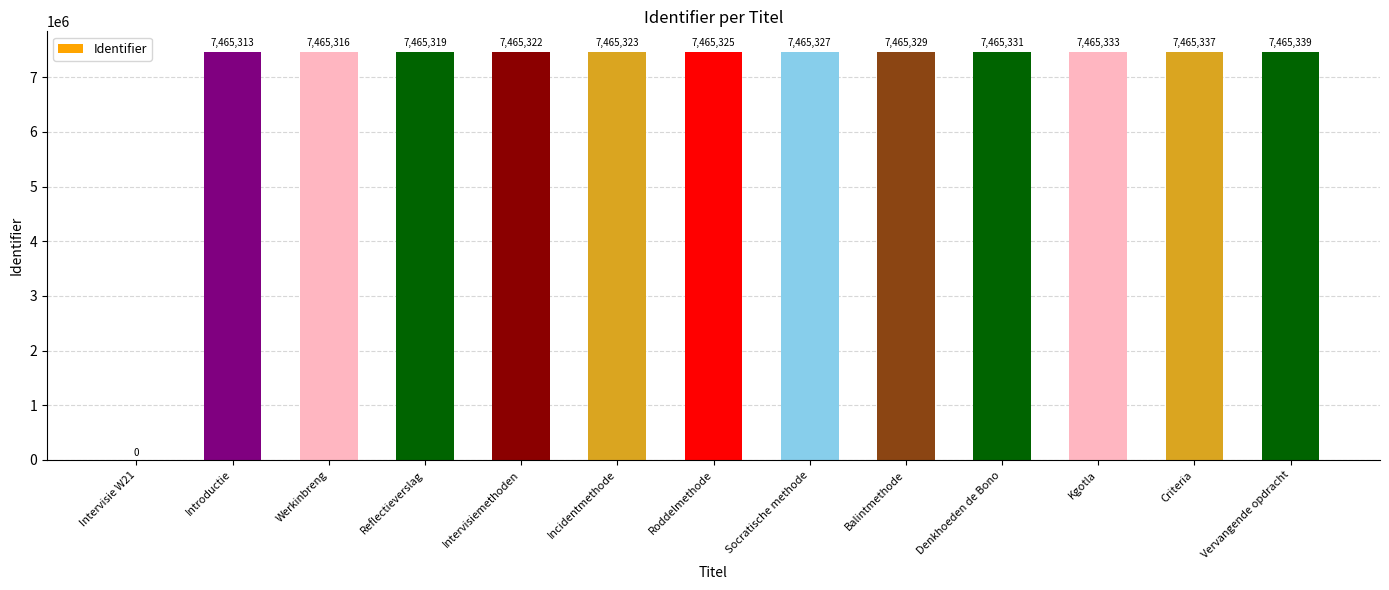

What is the sum of the values at Criteria and Vervangende opdracht?

14930676